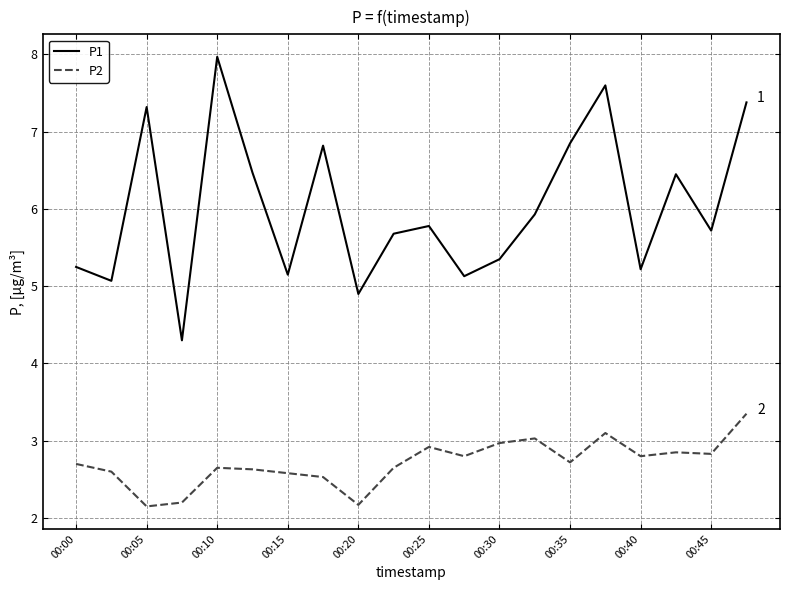

What is the lowest value of the P1 series?

4.3